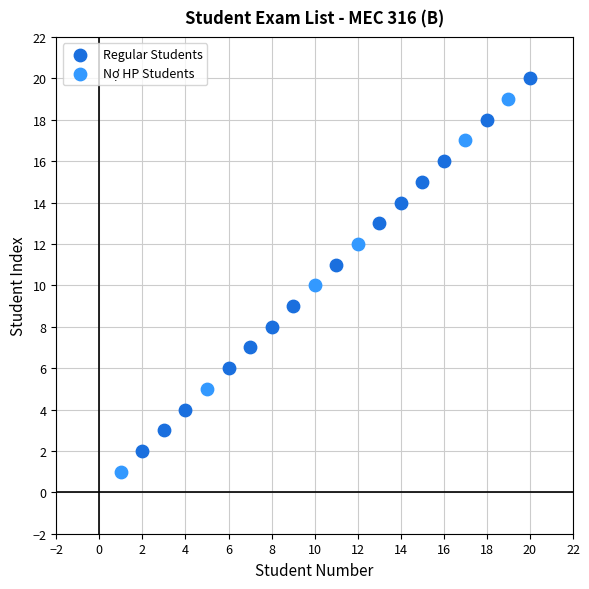

Which series reaches the maximum Y coordinate?

Regular Students